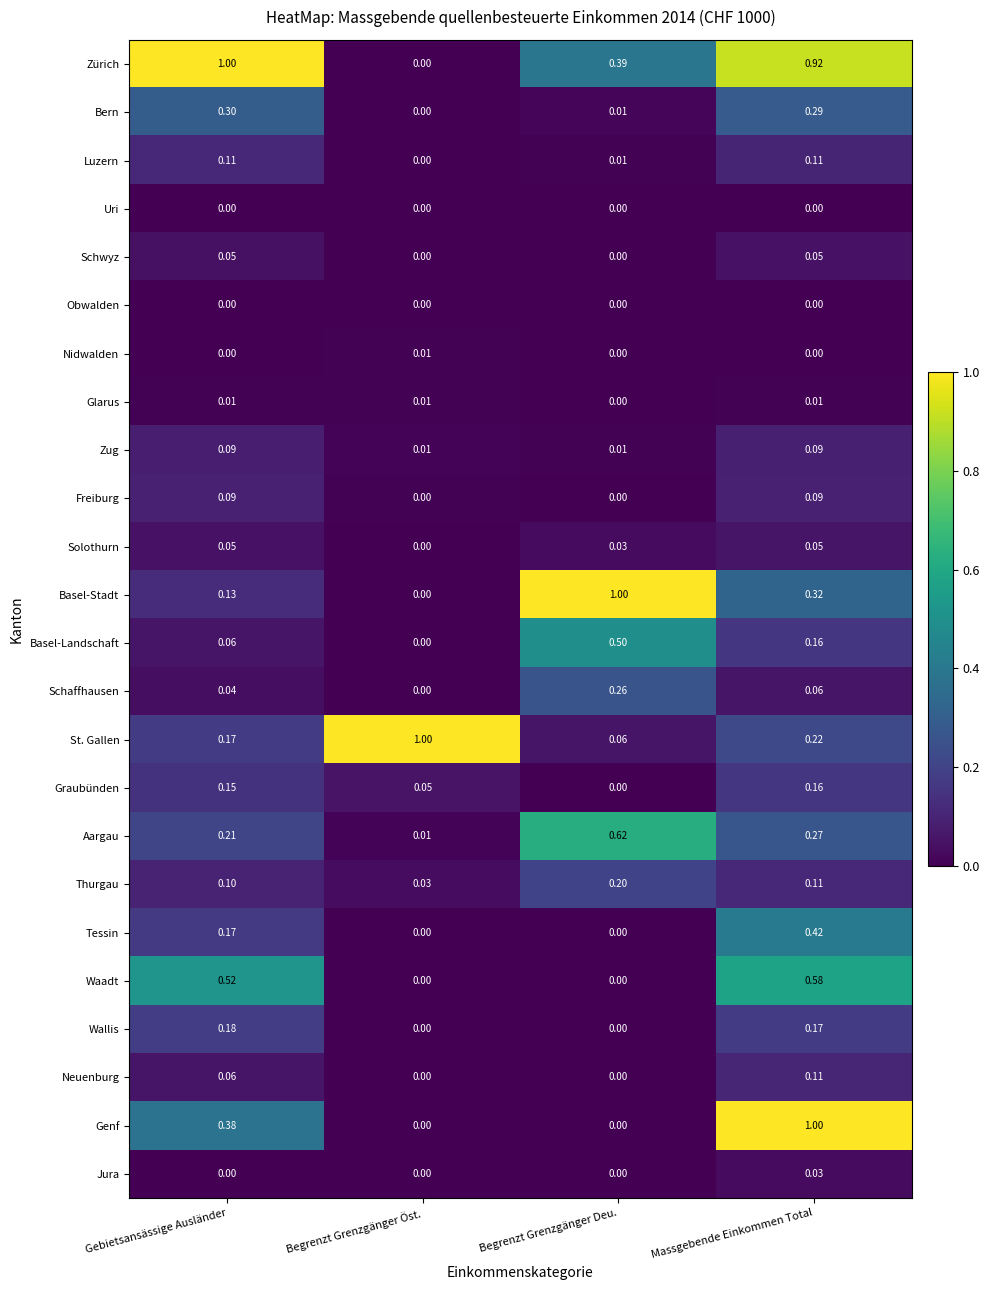

At which label is Thurgau closest to 0?

Begrenzt Grenzgänger Öst.